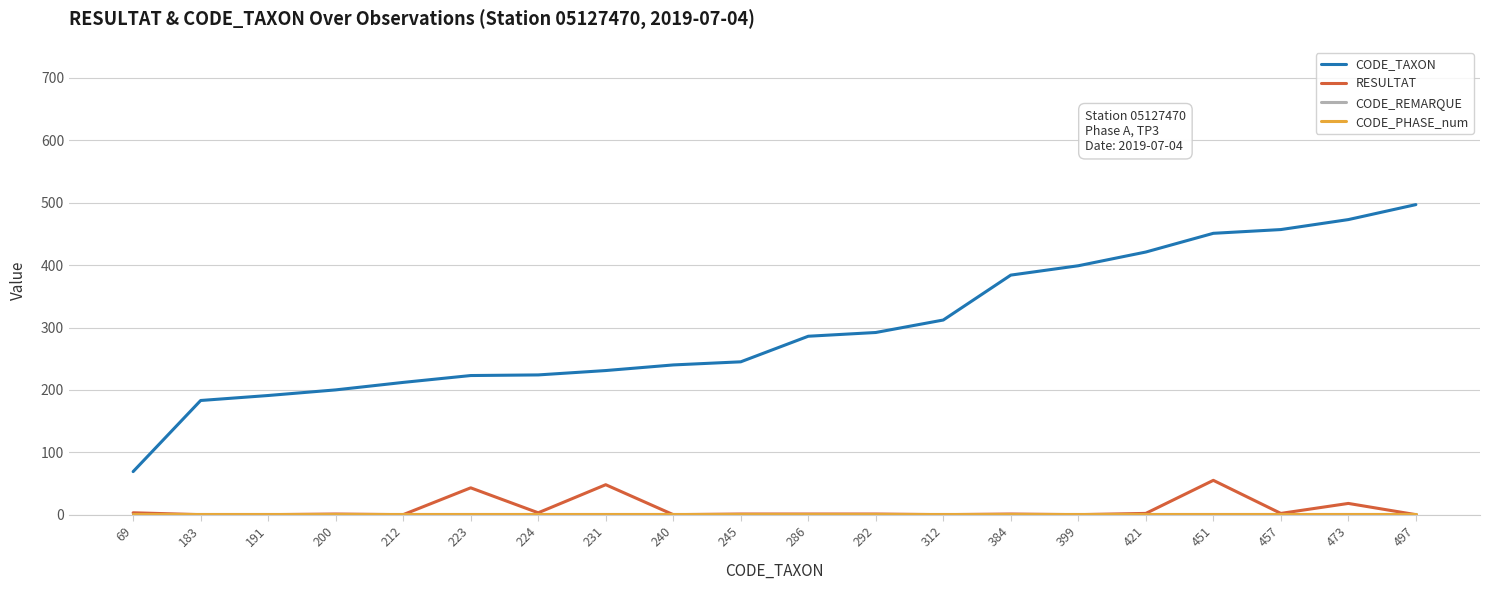

What is the approximate value of CODE_PHASE_num at 223?

1